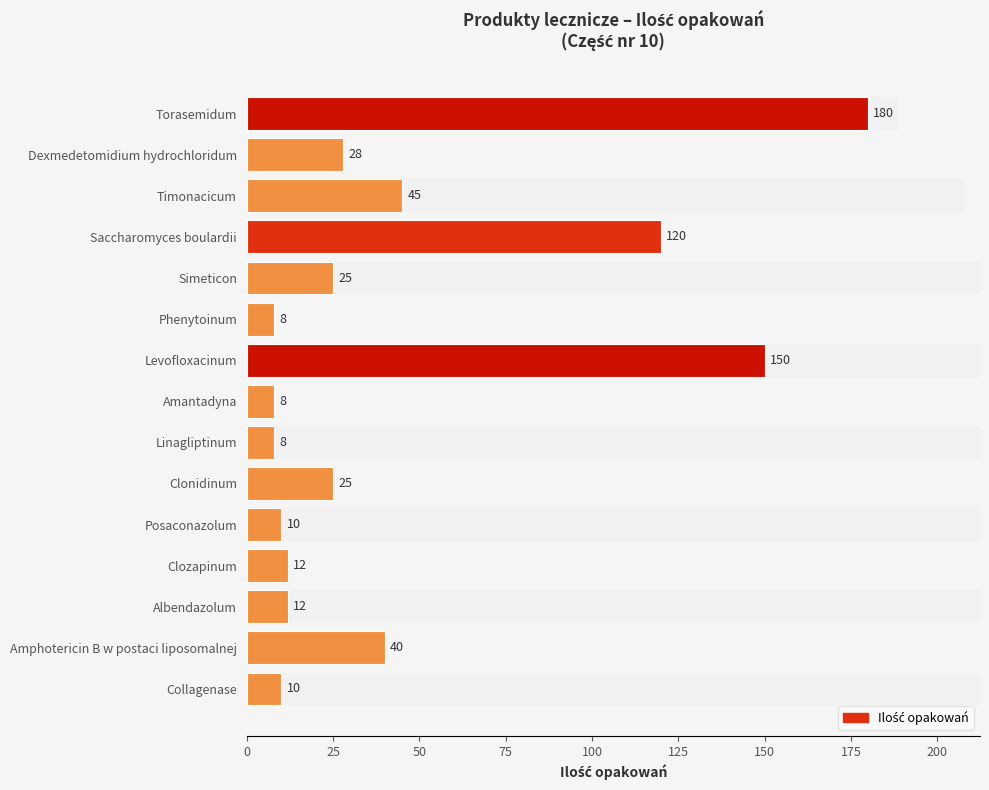

Are the bars horizontal?

Yes